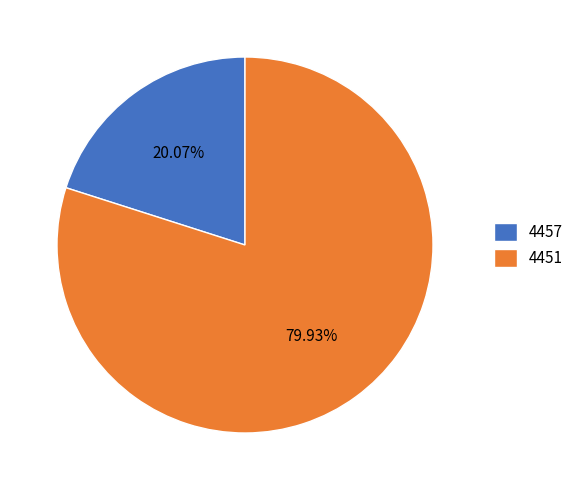

Rank the categories by value from highest to lowest.

4451, 4457